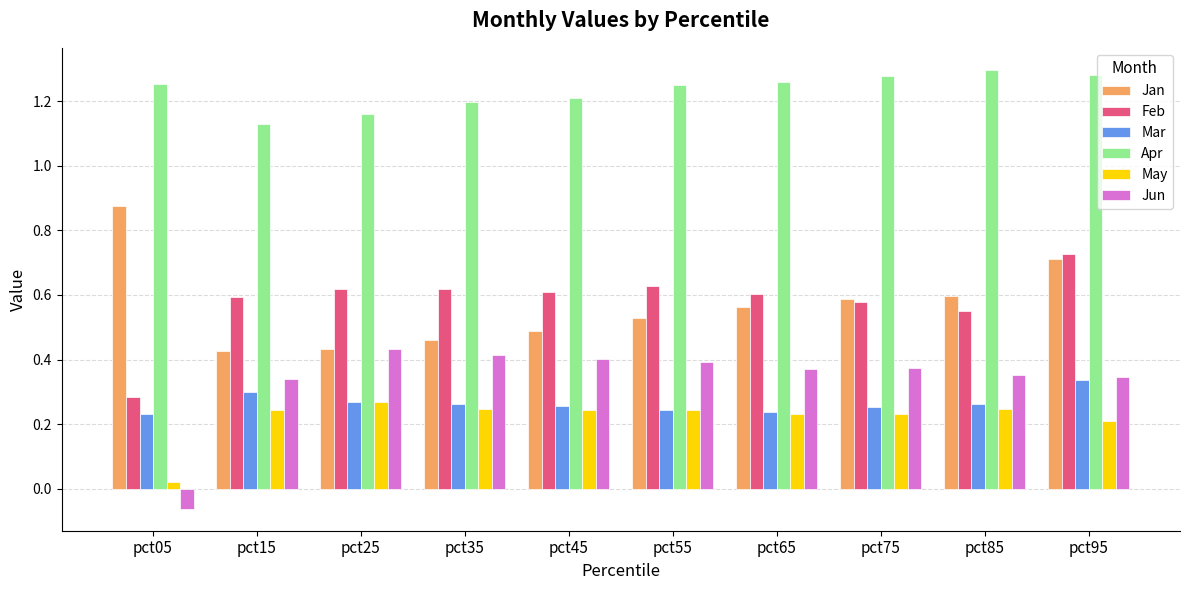

List the series in order of their peak value, lowest first.

May, Mar, Jun, Feb, Jan, Apr